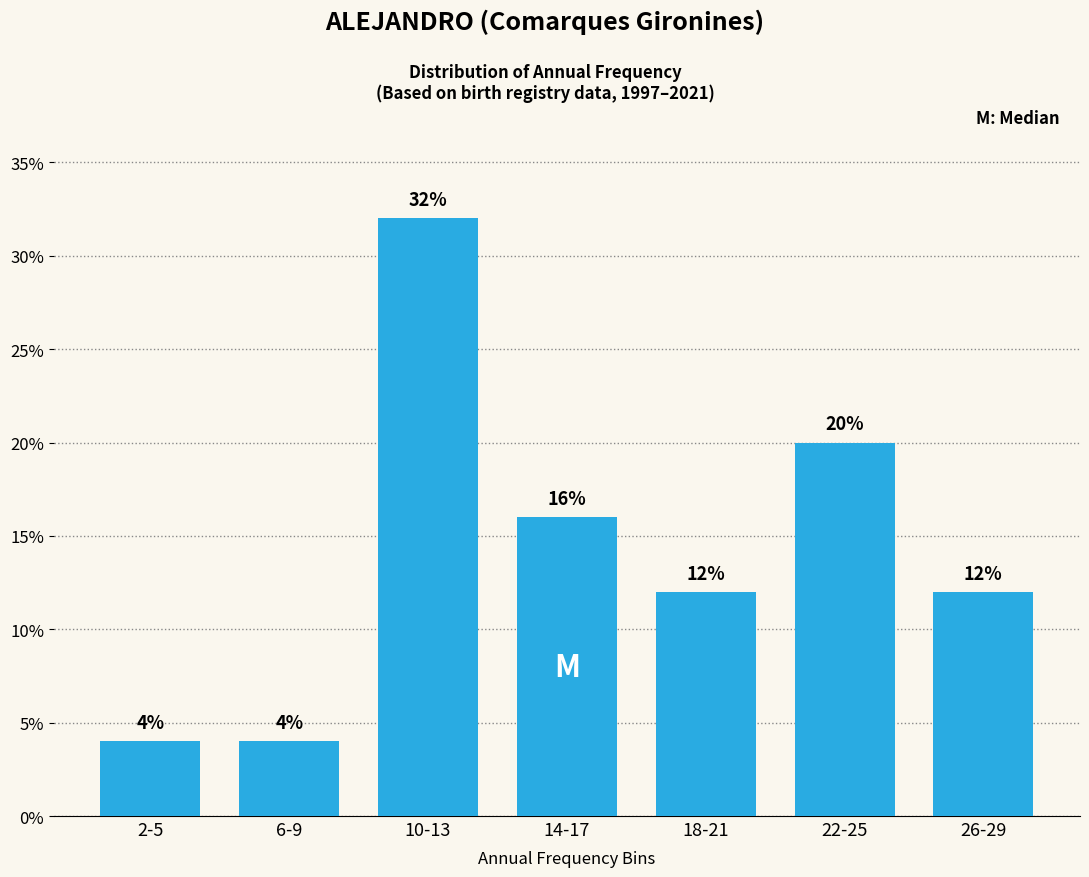

Reading left to right, extract all data points from this chart.

2-5=4	6-9=4	10-13=32	14-17=16	18-21=12	22-25=20	26-29=12